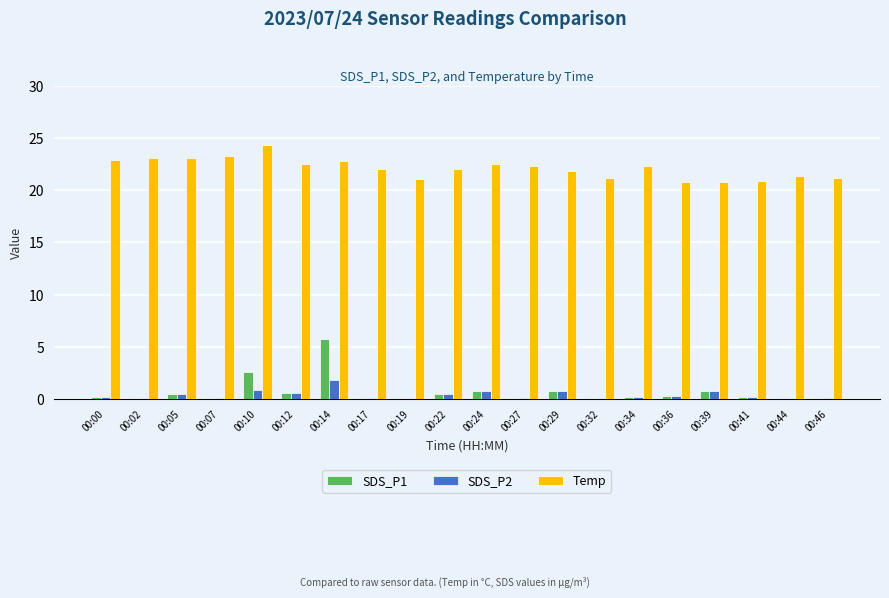

What is the maximum value for Temp?

24.3